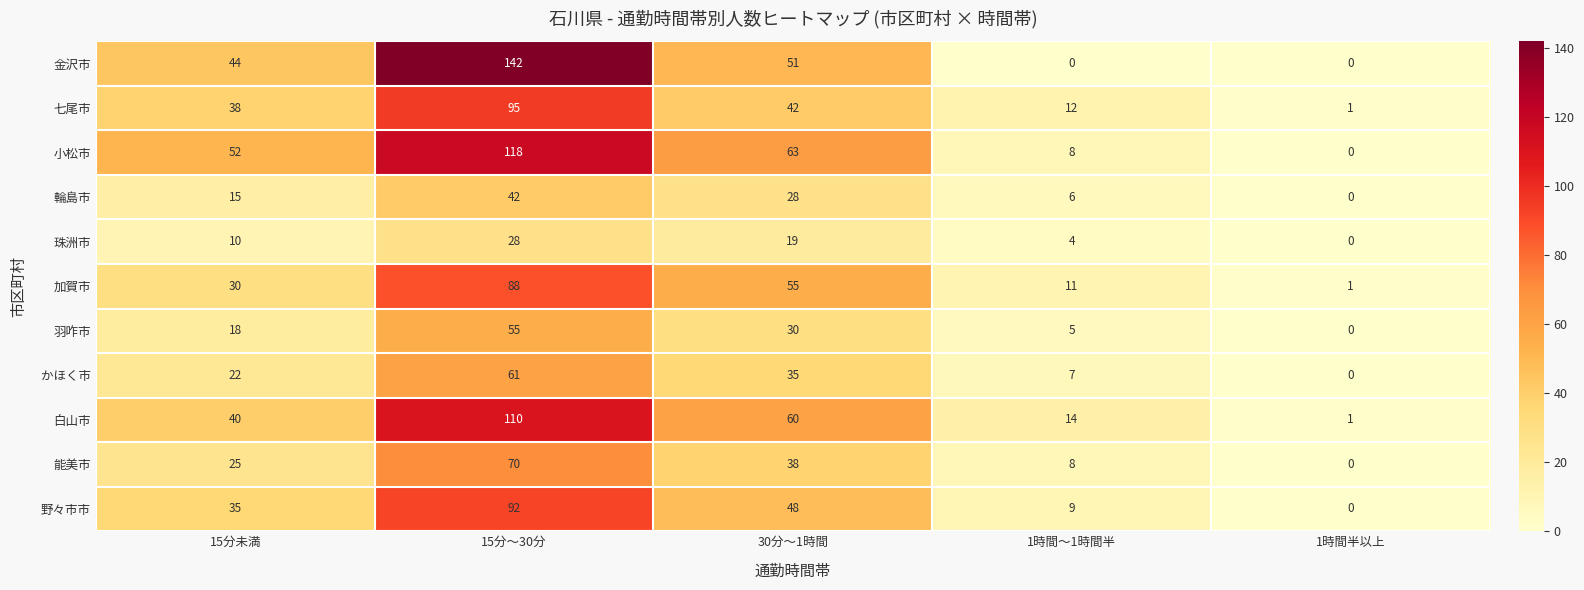

At 15分未満, list the series in order from largest to smallest.

小松市, 金沢市, 白山市, 七尾市, 野々市市, 加賀市, 能美市, かほく市, 羽咋市, 輪島市, 珠洲市